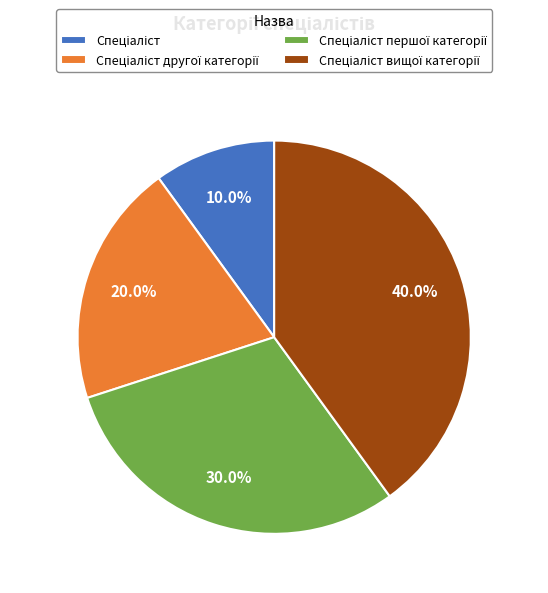

Count the number of slices in the pie.

4